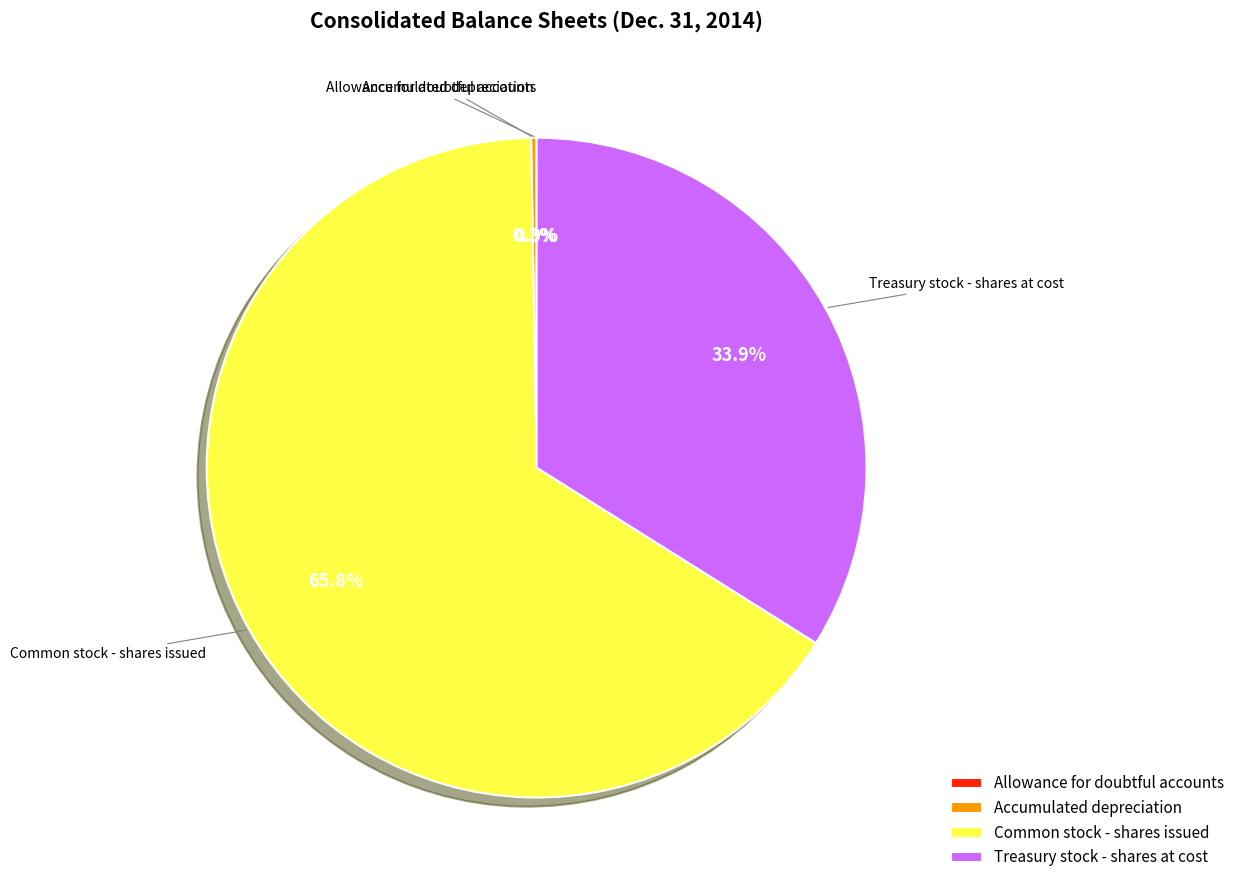

What portion of the pie excludes Common stock - shares issued?

34.2%